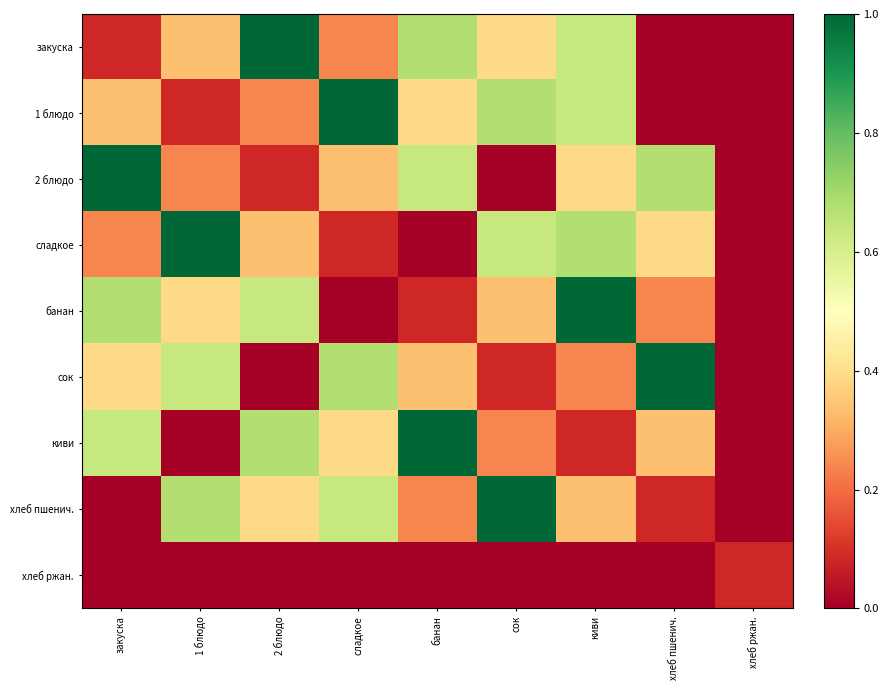

What is the difference between the highest and lowest values at 2 блюдо?

1.0